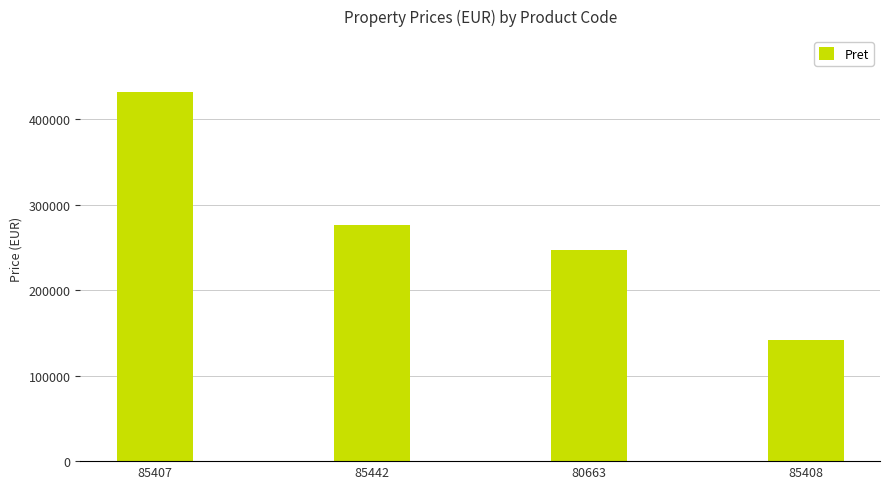

What is the change in value from 85407 to 80663?

-185798